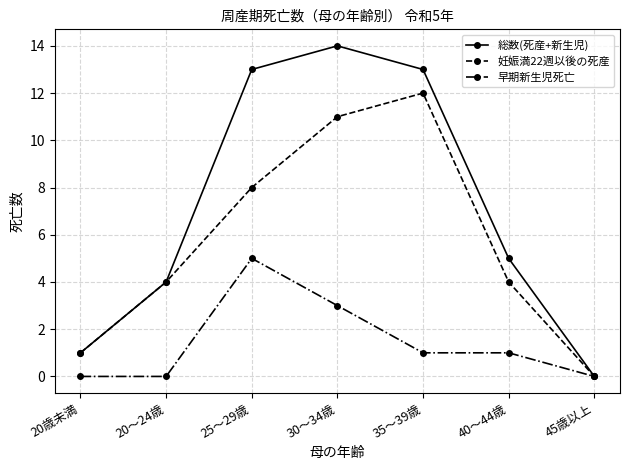

How many series are shown in this chart?

3